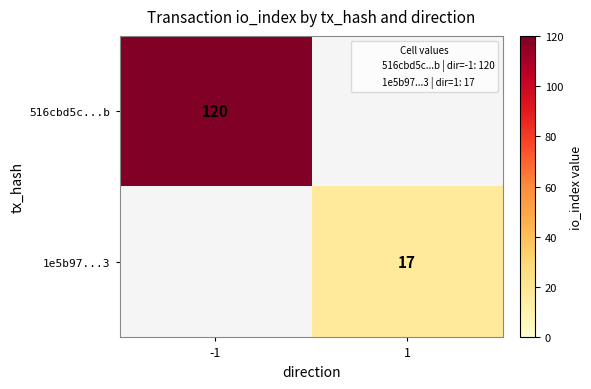

Is the value of 516cbd5c...b at -1 greater than the value of 1e5b97...3 at 1?

Yes